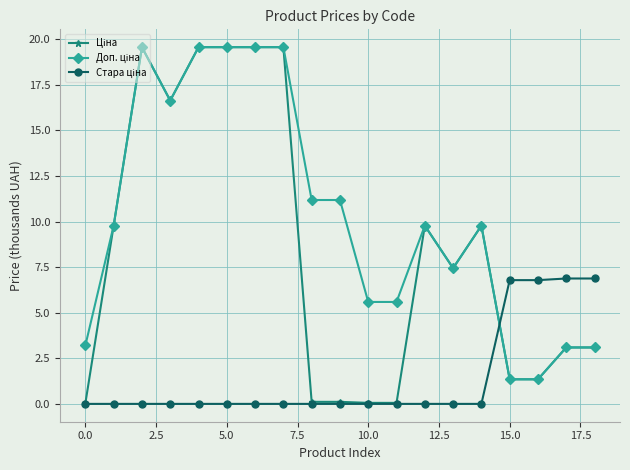

At how many categories does at least one series exceed 5?

18